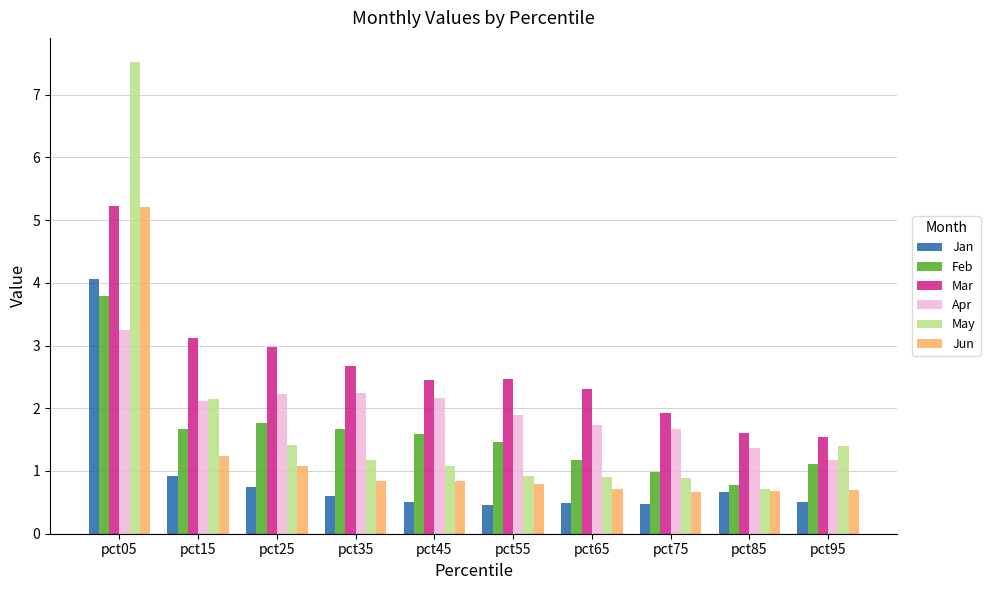

What is the sum of all Jun values?

12.7